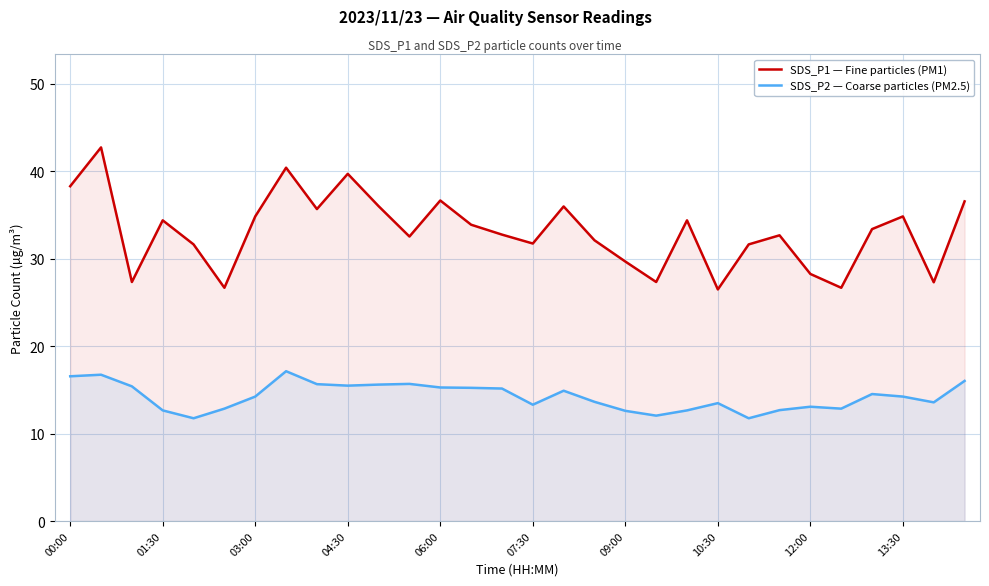

True or false: SDS_P1 — Fine particles (PM1) and SDS_P2 — Coarse particles (PM2.5) cross at least once.

False